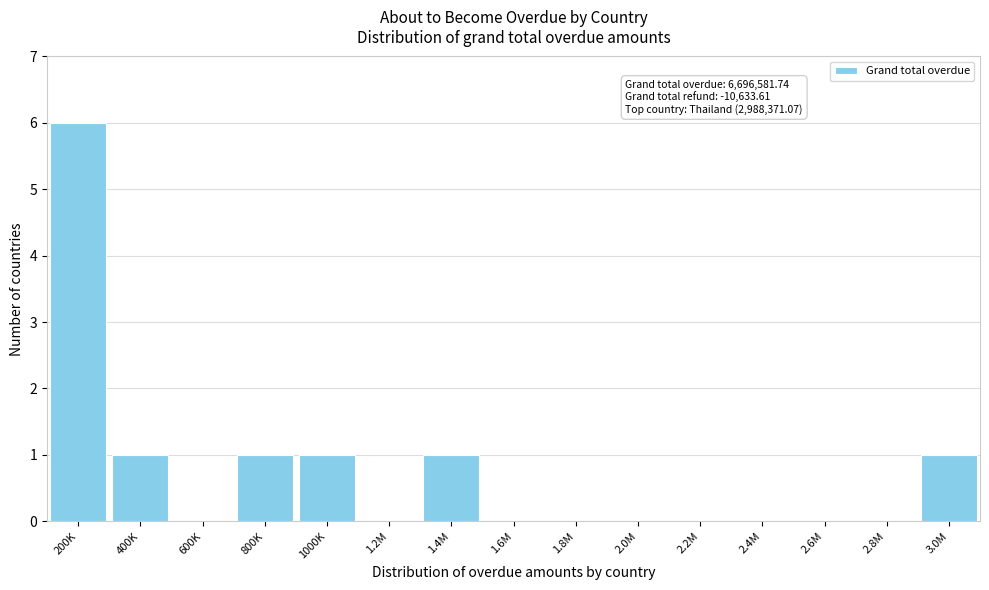

Reading left to right, transcribe all the data shown in this chart.

200K=6	400K=1	600K=0	800K=1	1000K=1	1.2M=0	1.4M=1	1.6M=0	1.8M=0	2.0M=0	2.2M=0	2.4M=0	2.6M=0	2.8M=0	3.0M=1